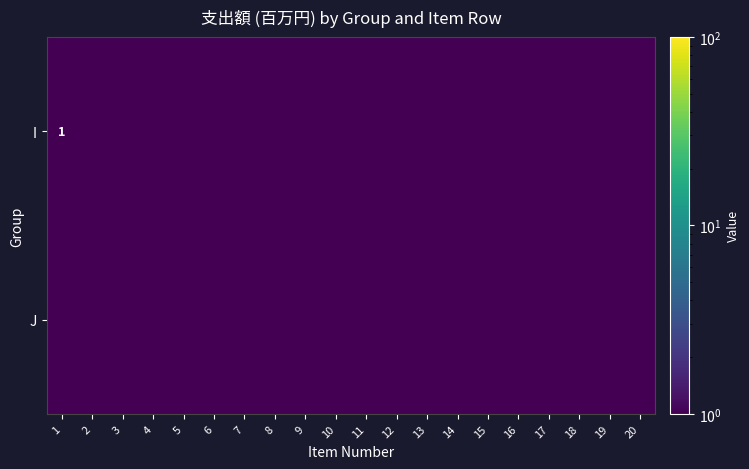

The value of I at 1 is 0.4. True or false?

False